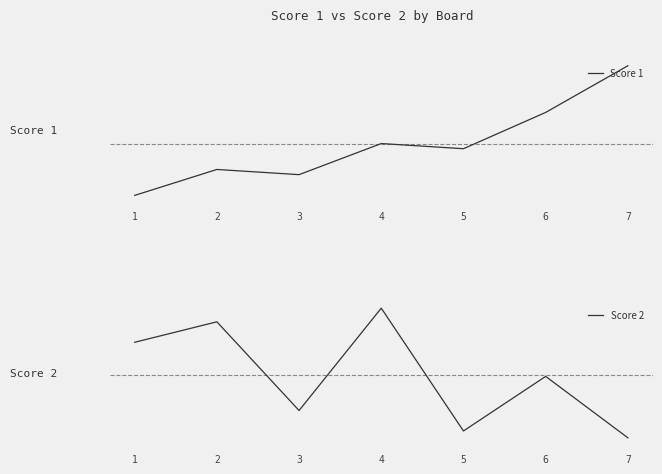

At which label does Score 1 reach its minimum?

1